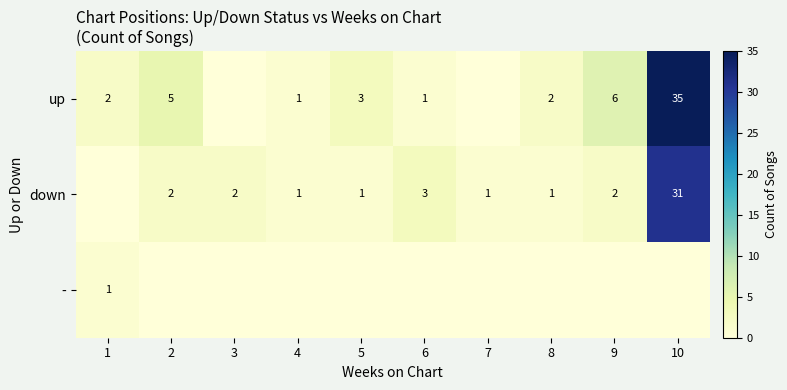

What is the sum of the up values at 8 and 6?

3